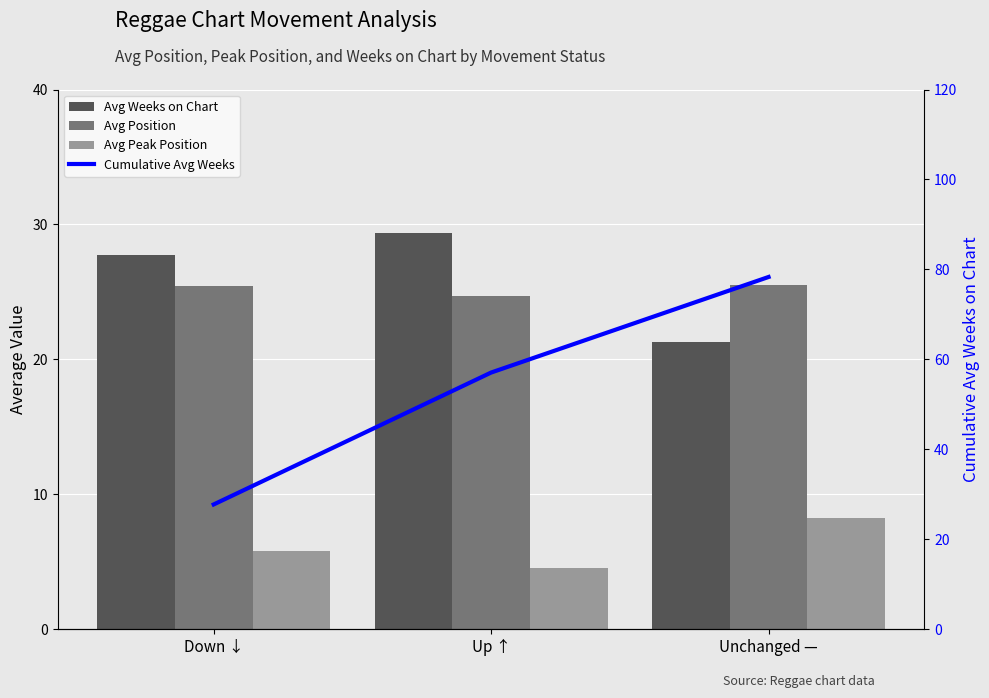

What is the label of the 3rd bar from the left?

Unchanged —